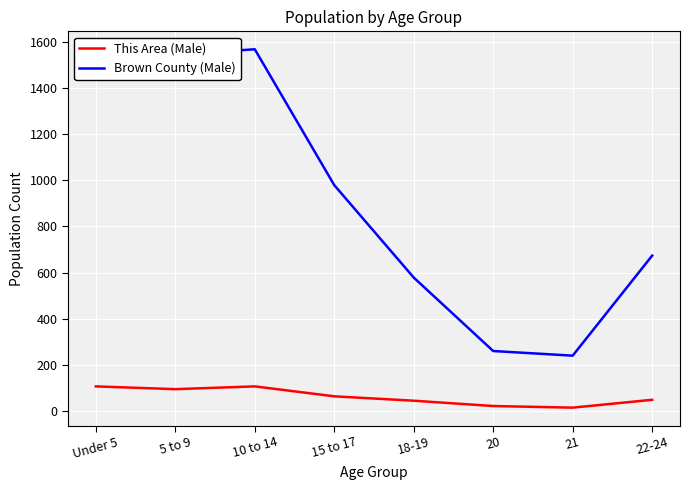

True or false: Brown County (Male) and This Area (Male) intersect in this chart.

False